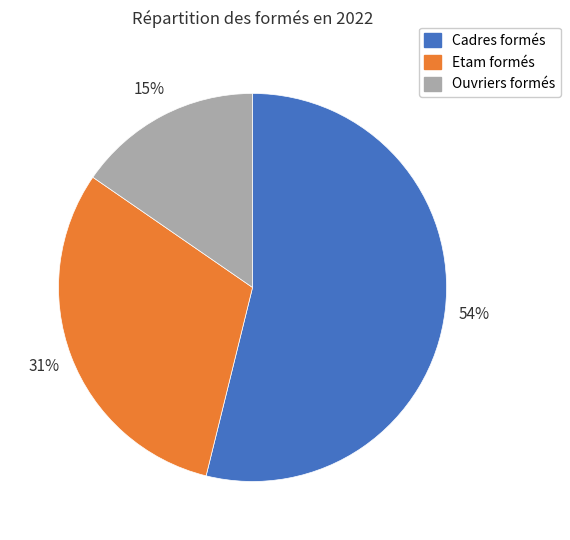

Rank the categories by value from highest to lowest.

Cadres formés, Etam formés, Ouvriers formés